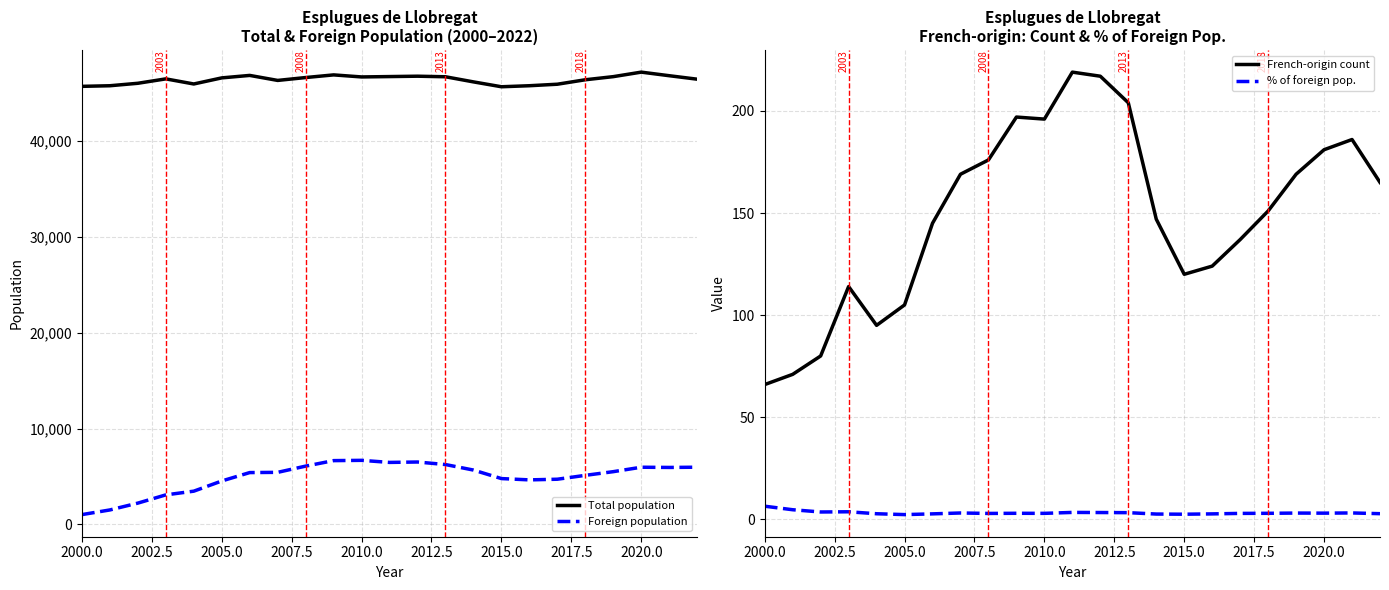

True or false: French-origin count and % of foreign pop. intersect in this chart.

False